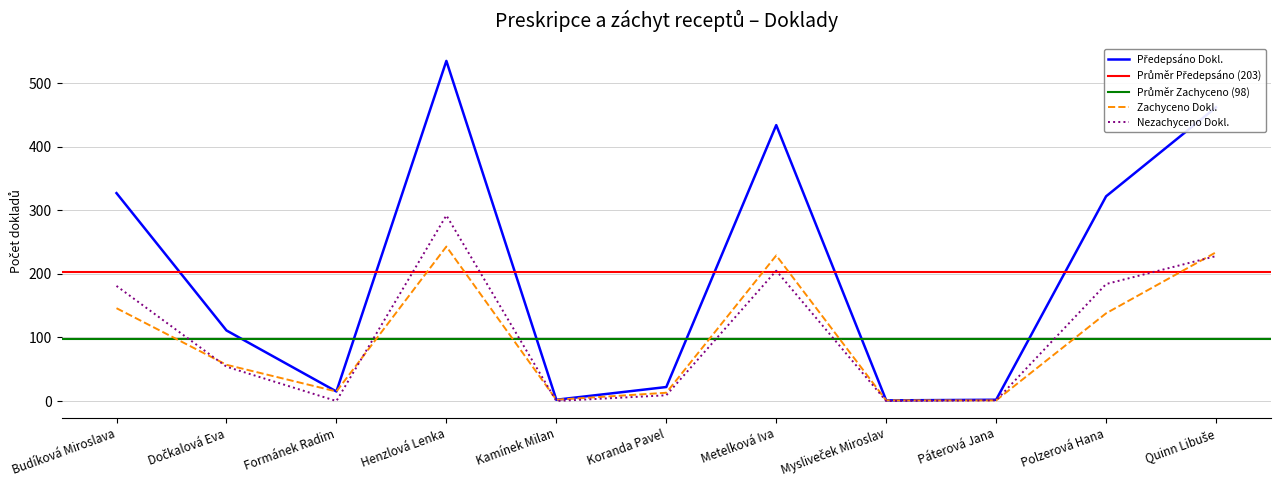

Count the number of categories in the chart.

11